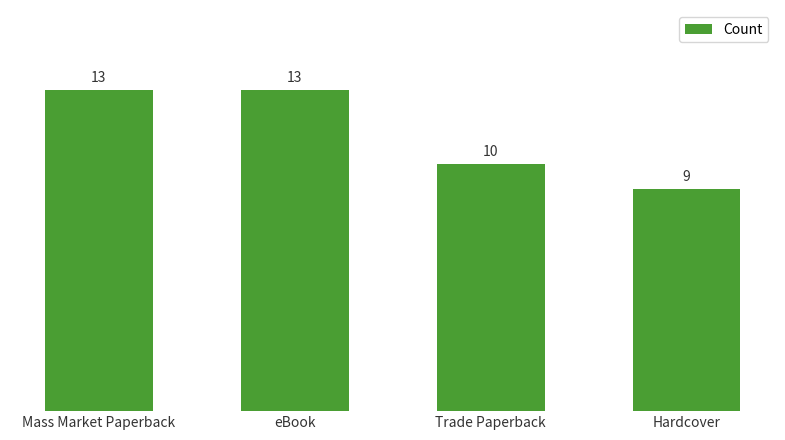

Is it true that the value at Hardcover is 15?

False